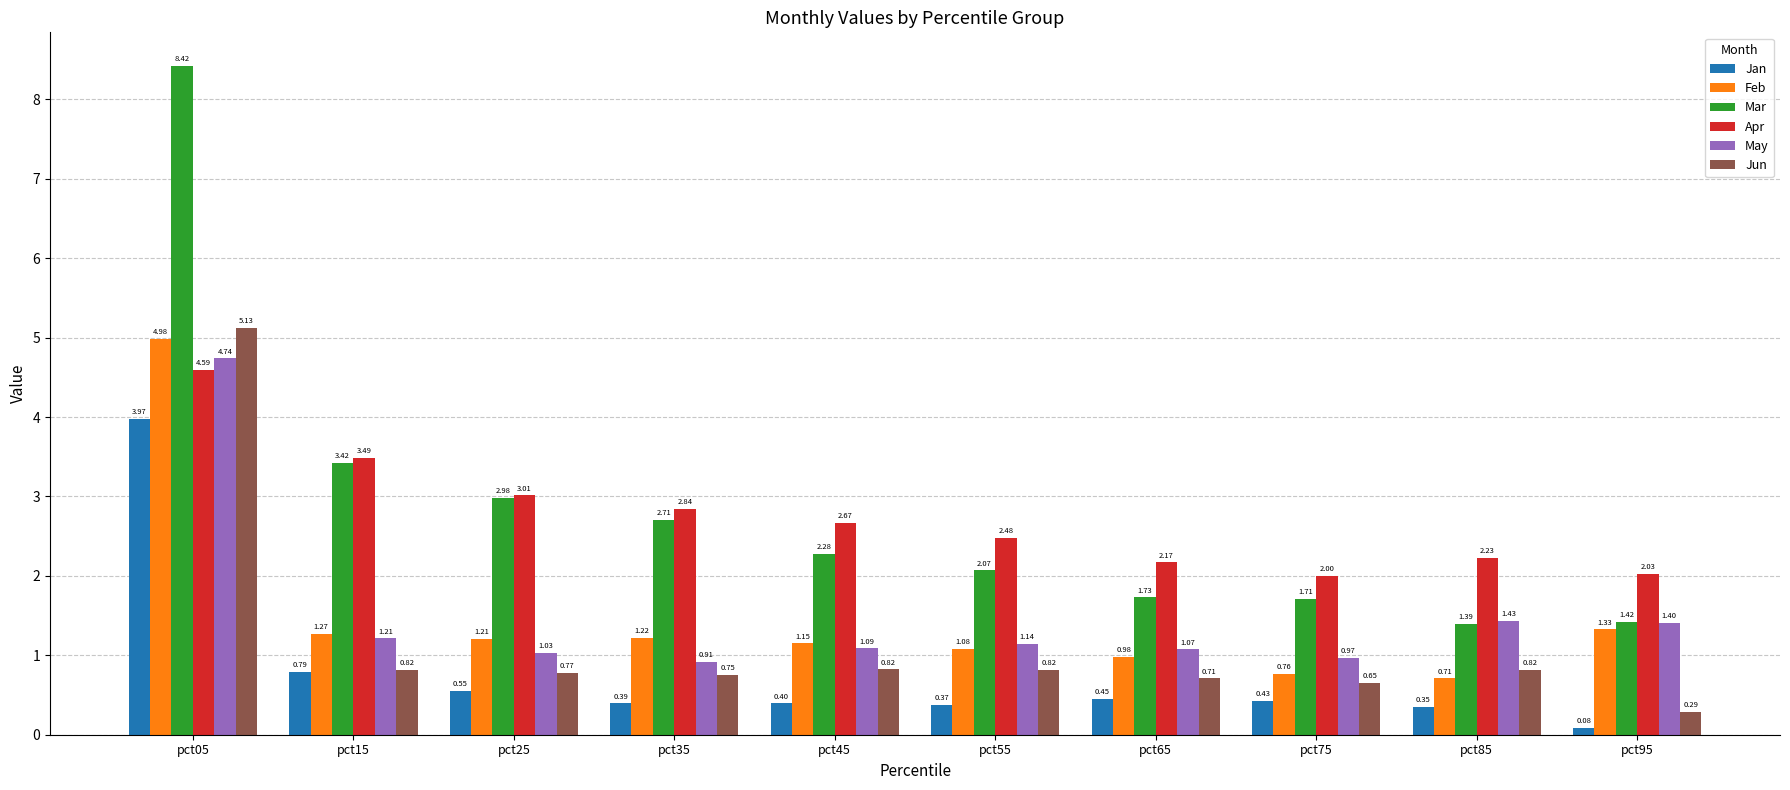

Which category has the highest value in the May series?

pct05